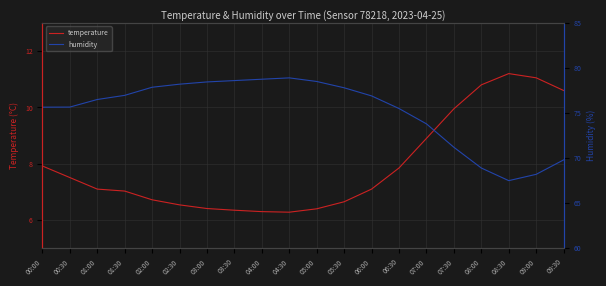

Is the value of temperature at 07:00 greater than the value of humidity at 01:00?

No